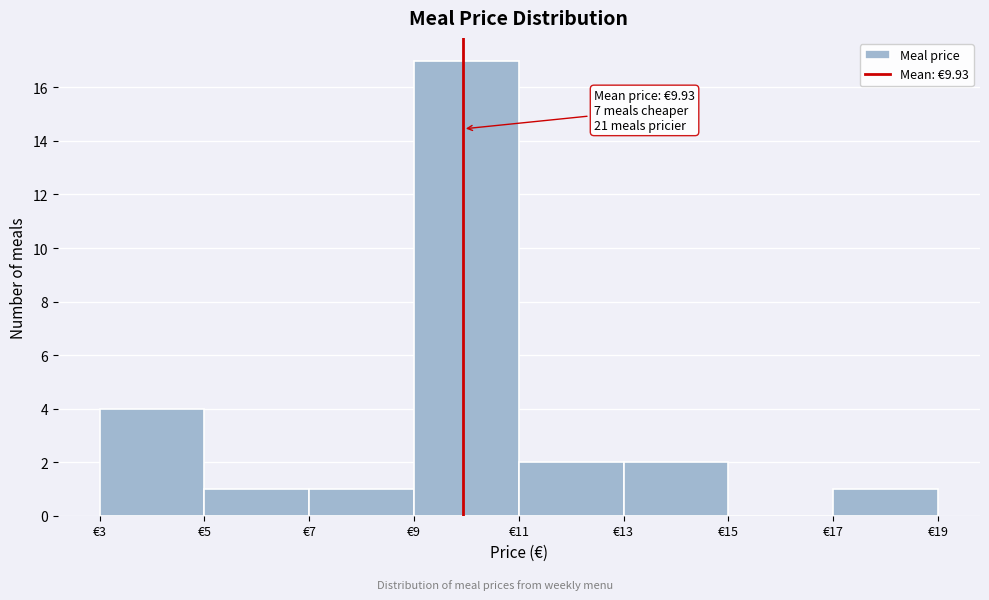

Over which range of the x-axis is the bar tallest?

9 to 11